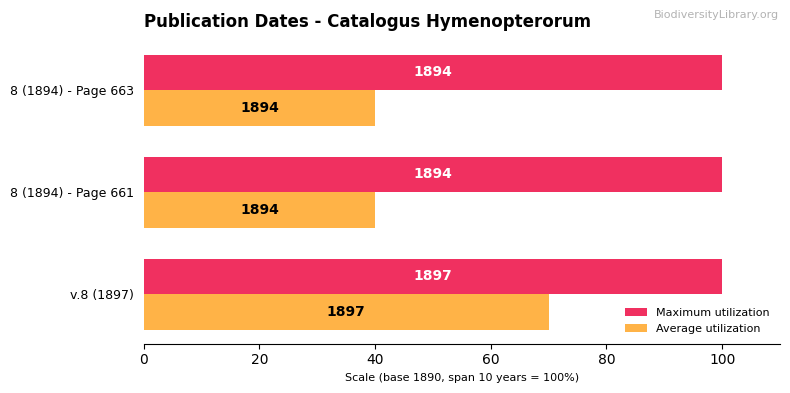

What are all the series names shown in the legend?

Maximum utilization, Average utilization